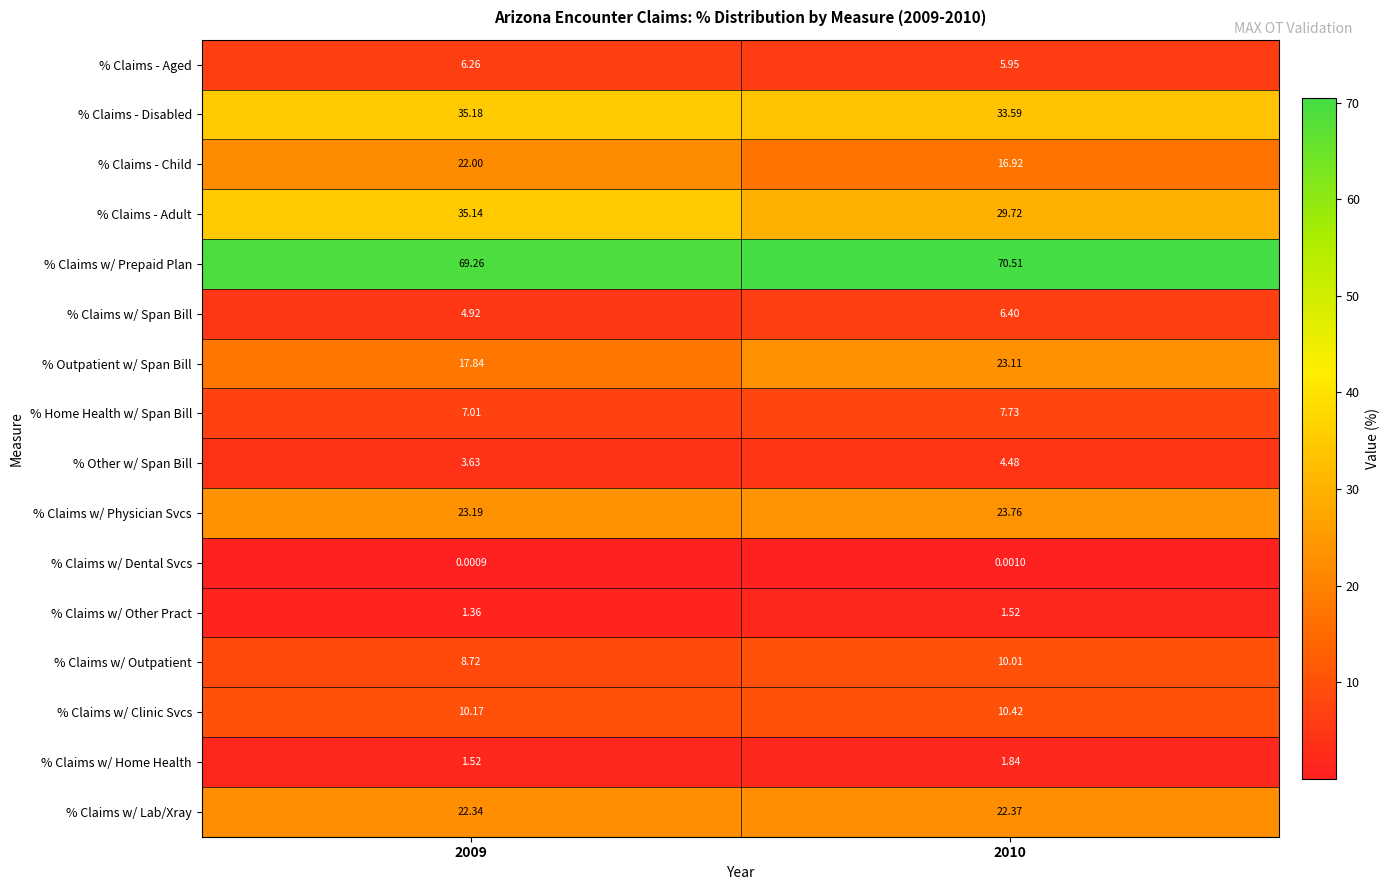

Between 2009 and 2010, which series saw the biggest shift?

% Claims - Adult